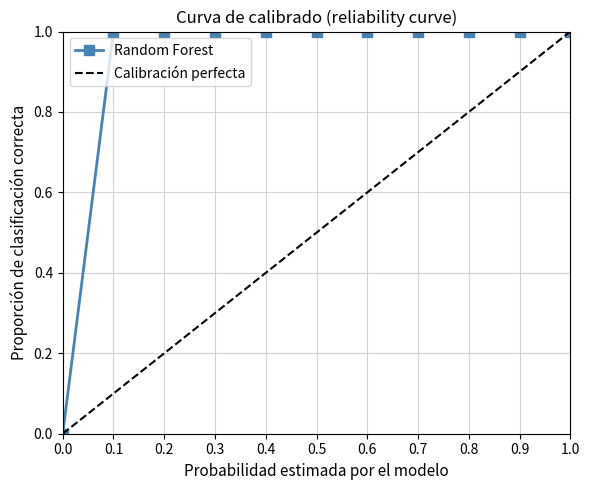

How many categories are shown in the chart?

11